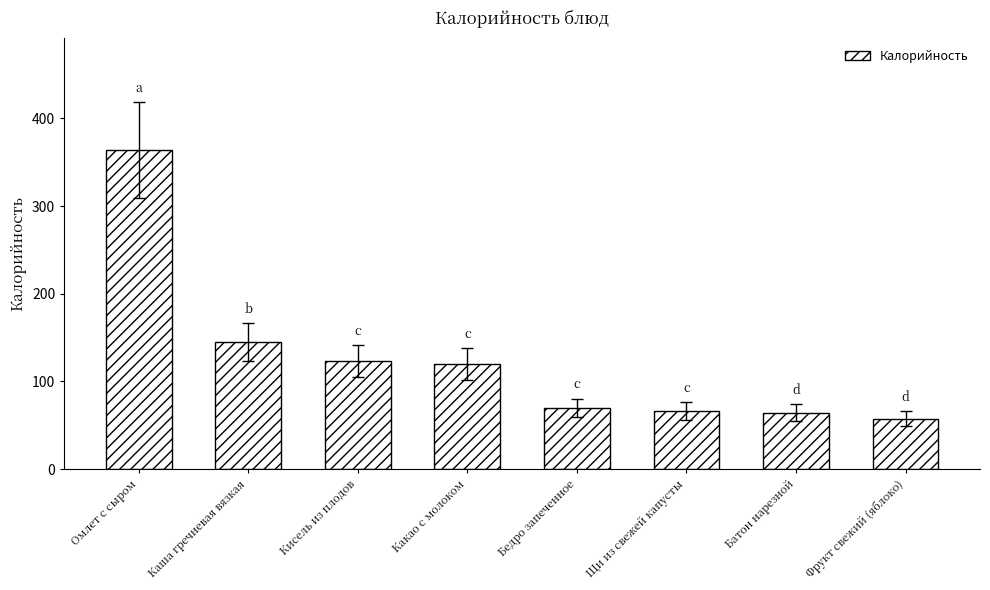

True or false: the data shows 116.5 at Щи из свежей капусты.

False